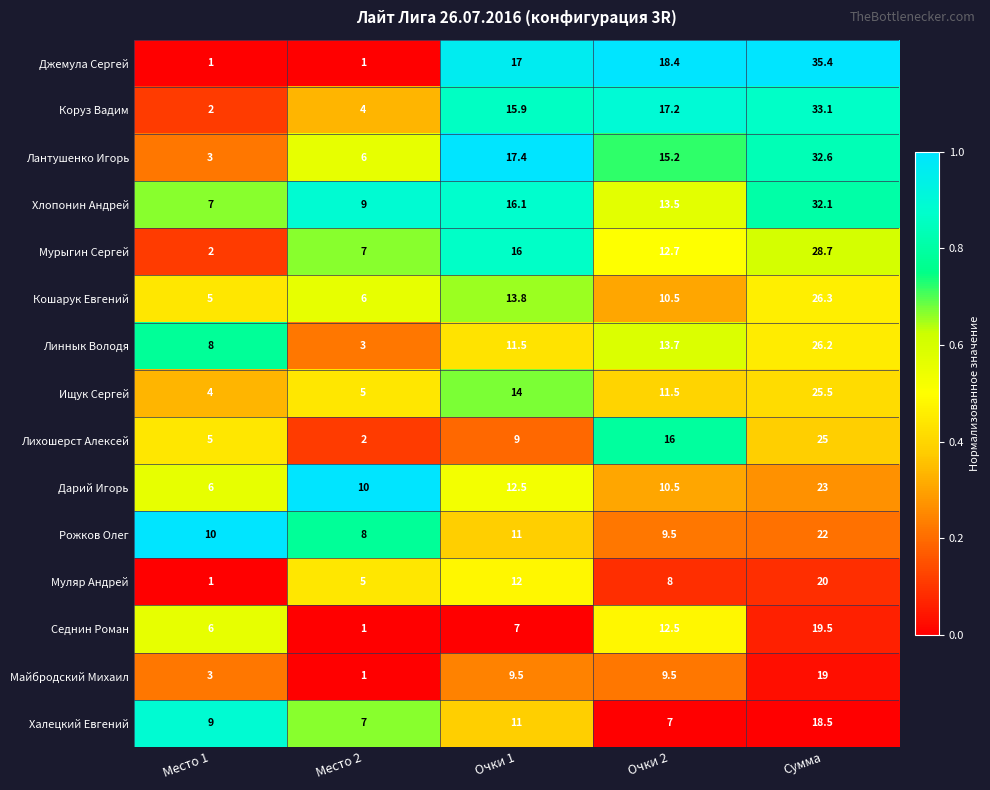

What is the difference between the Кошарук Евгений values at Очки 1 and Очки 2?

3.3